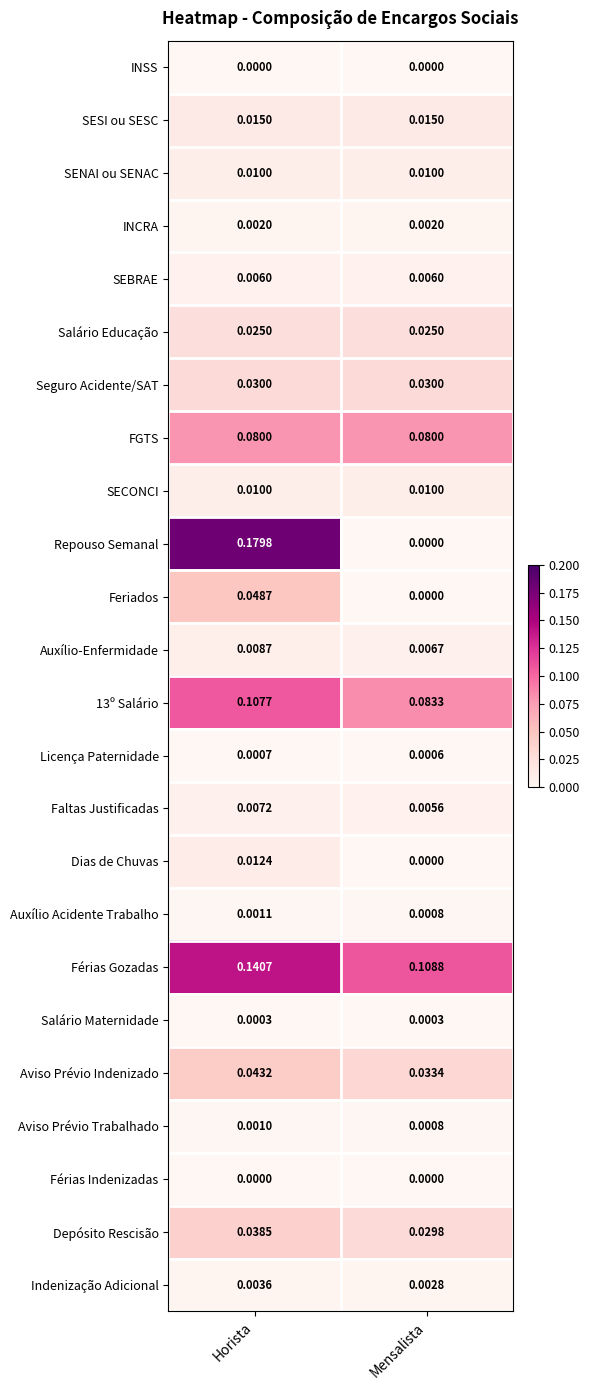

Between Horista and Mensalista, which series saw the biggest shift?

Repouso Semanal